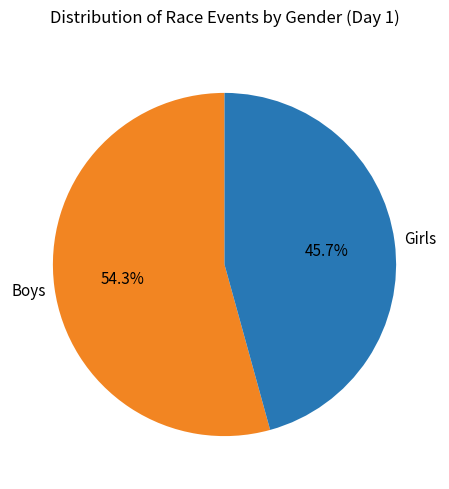

Which category has the smallest portion of the pie?

Girls